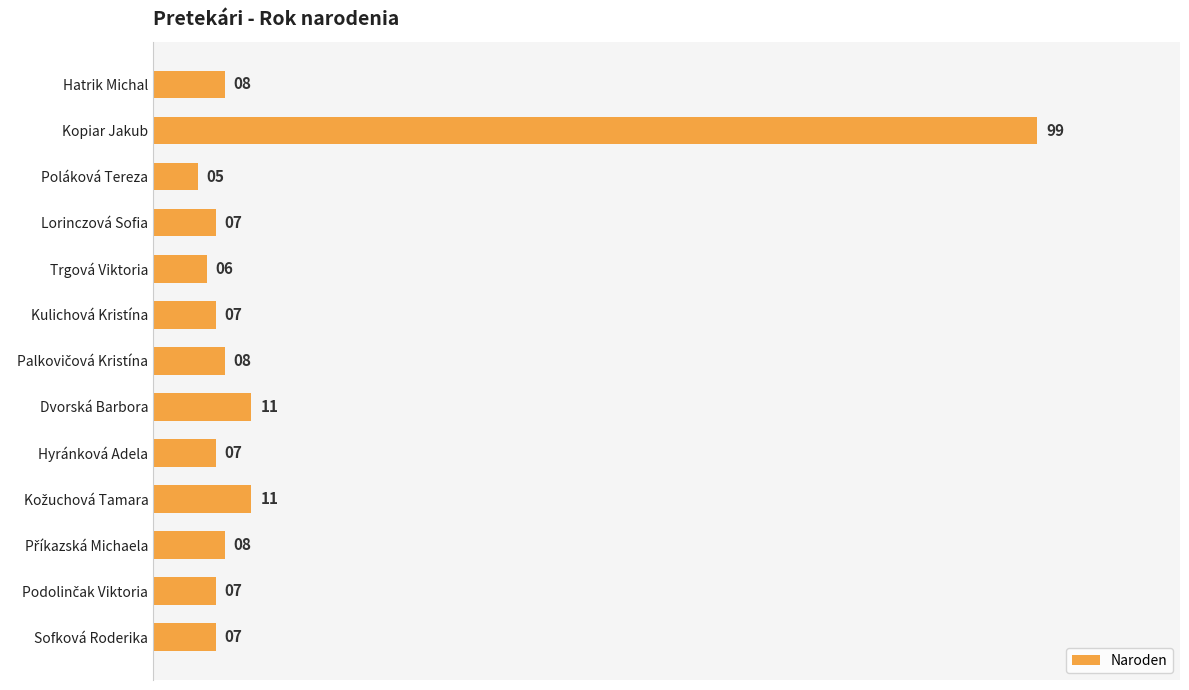

What is the label of the 6th bar from the bottom?

Dvorská Barbora